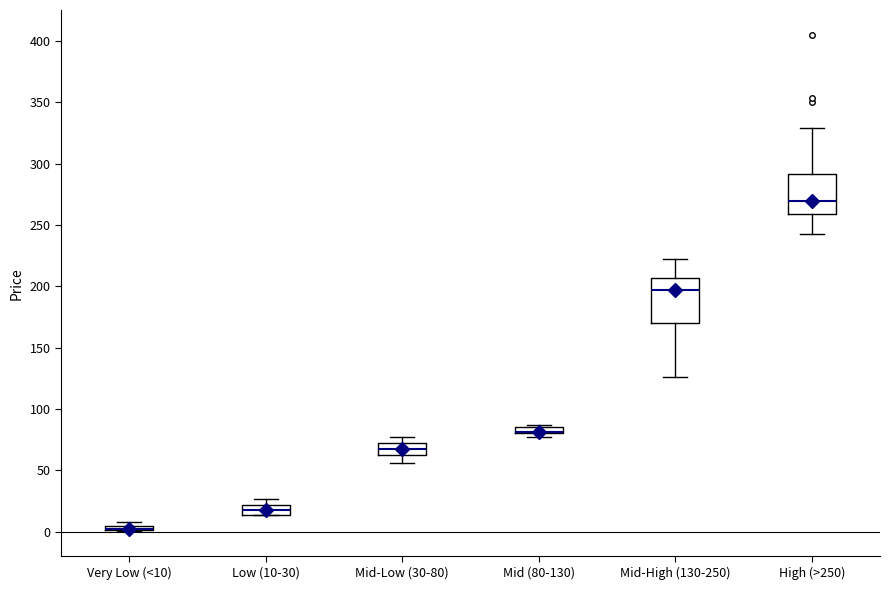

Where is the lower edge of the box for Very Low (<10) on the y-axis? The values are not printed on the chart, so give them approximately, as read against the axis.

0